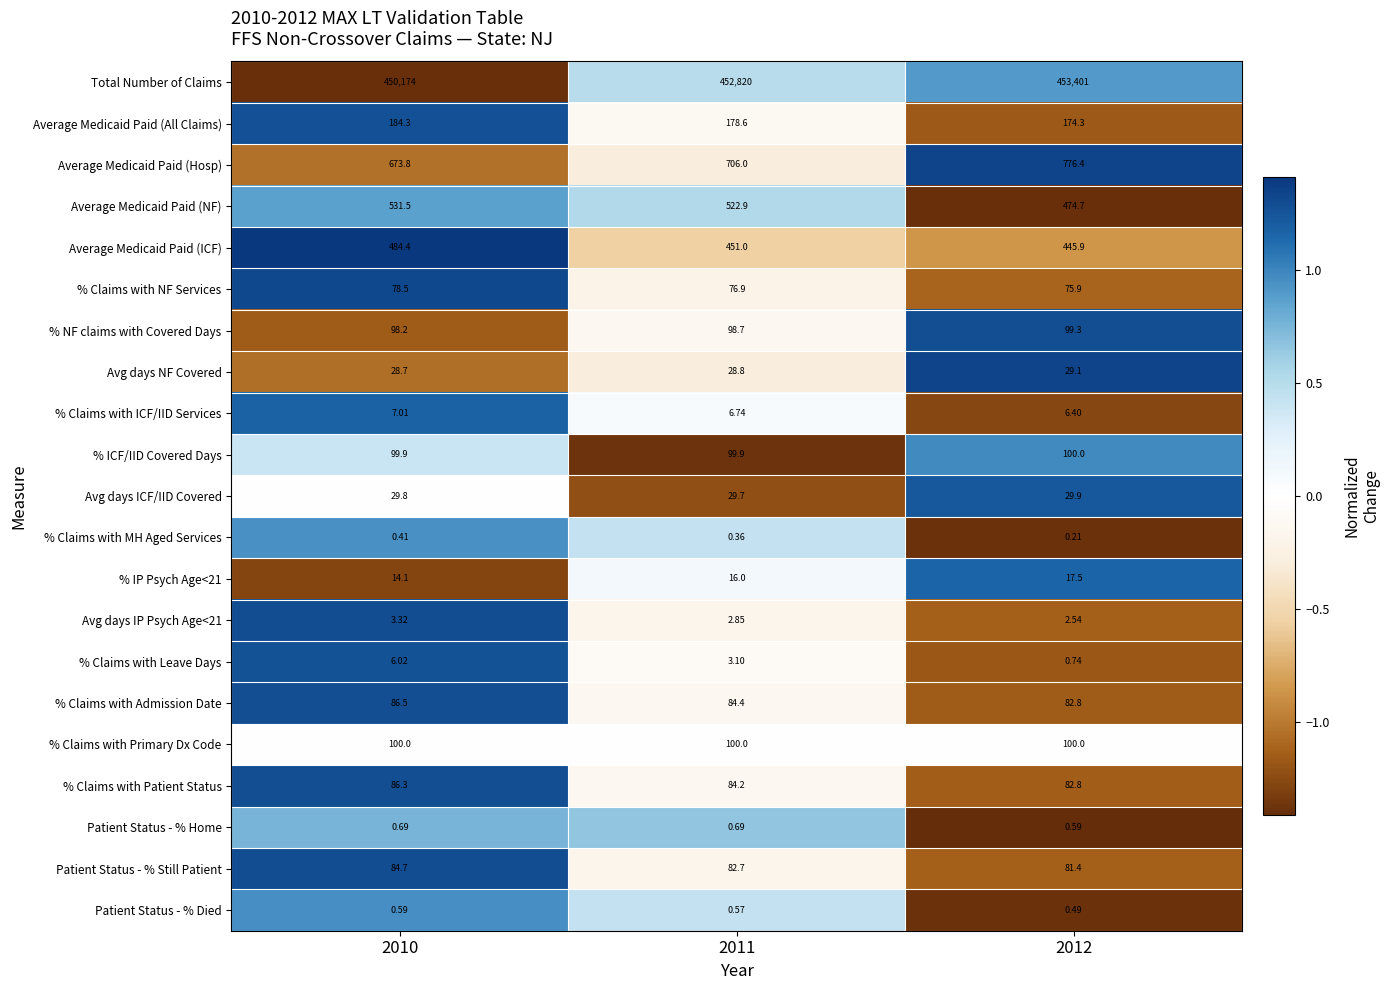

What is the spread (max minus min) of values at 2012?

453400.8